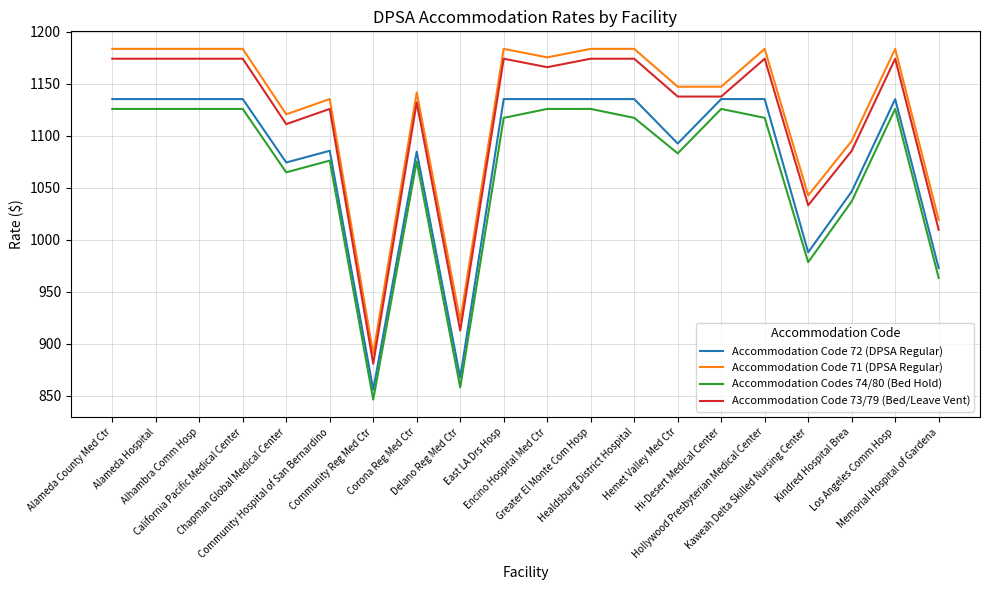

True or false: Accommodation Codes 74/80 (Bed Hold) and Accommodation Code 71 (DPSA Regular) intersect in this chart.

False